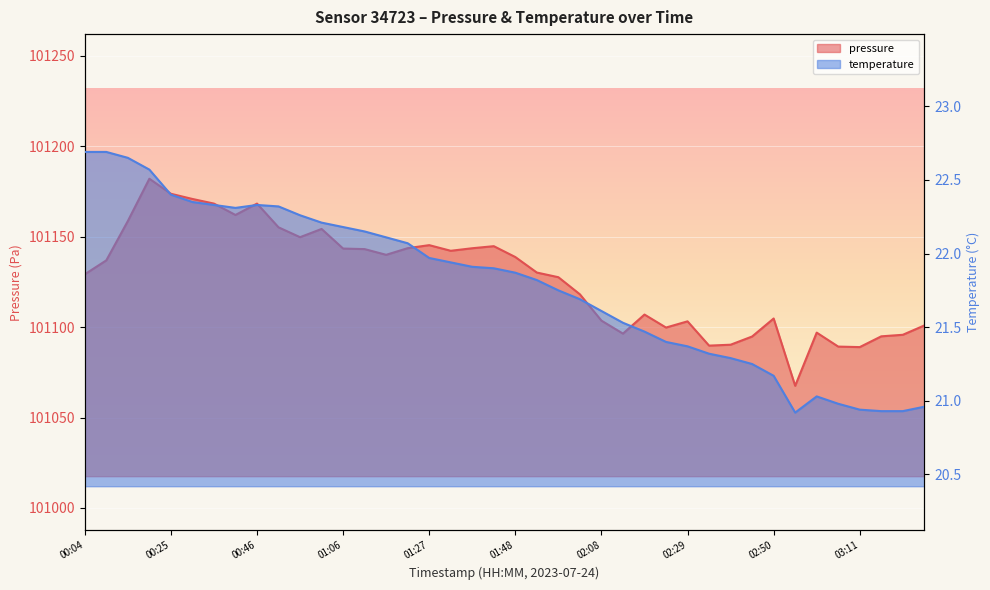

List the labels in order of pressure value, largest first.

00:20, 00:25, 00:30, 00:35, 00:46, 00:40, 00:15, 00:51, 01:01, 00:56, 01:27, 01:43, 01:22, 01:37, 01:06, 01:12, 01:32, 01:17, 01:48, 00:09, 01:53, 00:04, 01:58, 02:03, 02:19, 02:50, 02:08, 02:29, 03:26, 02:24, 03:00, 02:14, 03:21, 03:16, 02:45, 02:40, 02:34, 03:05, 03:11, 02:55